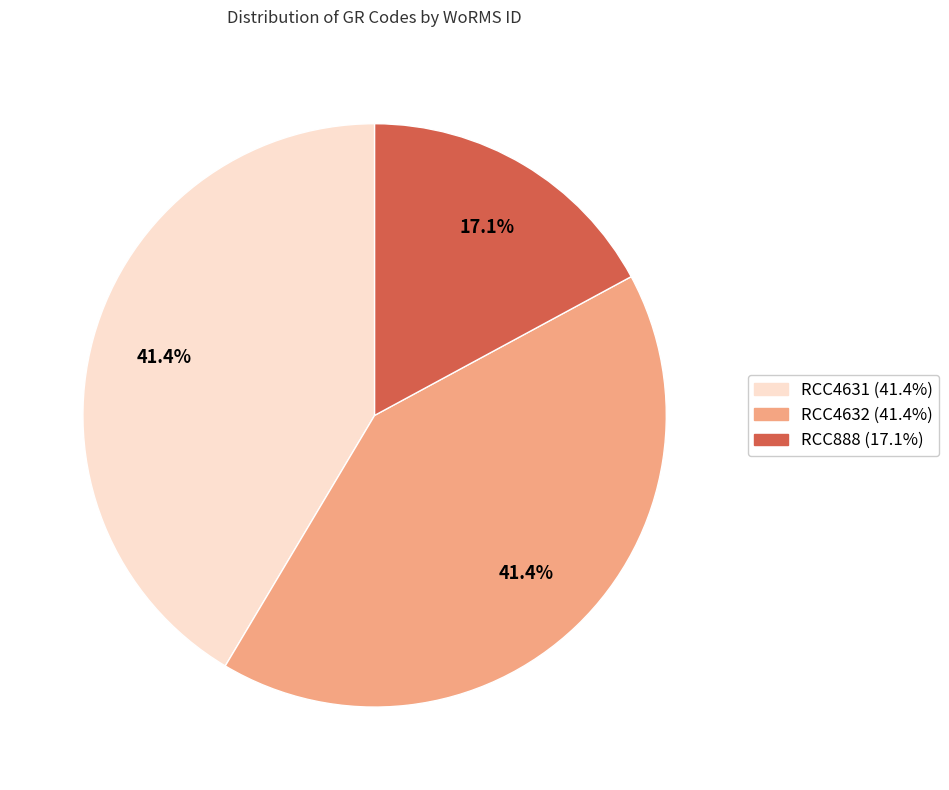

Which slice is the smallest?

RCC888